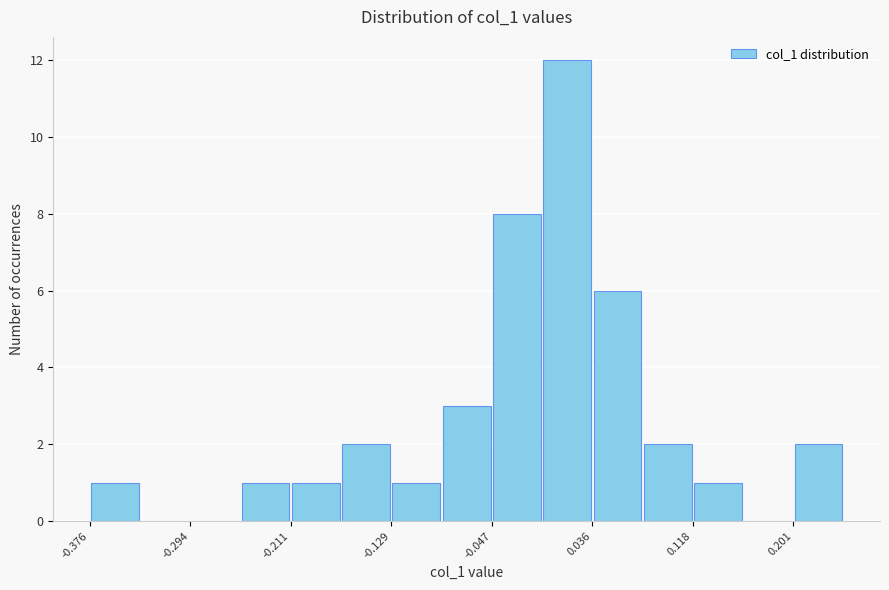

Reading left to right, list every bar in this chart as the range it spans on the x-axis followed by its height. Neither the bar edges nor the heights are printed on the chart, so give them approximately, as read against the axes.

-0.38 to -0.33: 1
-0.33 to -0.29: 0
-0.29 to -0.25: 0
-0.25 to -0.21: 1
-0.21 to -0.17: 1
-0.17 to -0.13: 2
-0.13 to -0.09: 1
-0.09 to -0.05: 3
-0.05 to -0.01: 8
-0.01 to 0.04: 12
0.04 to 0.08: 6
0.08 to 0.12: 2
0.12 to 0.16: 1
0.16 to 0.20: 0
0.20 to 0.24: 2